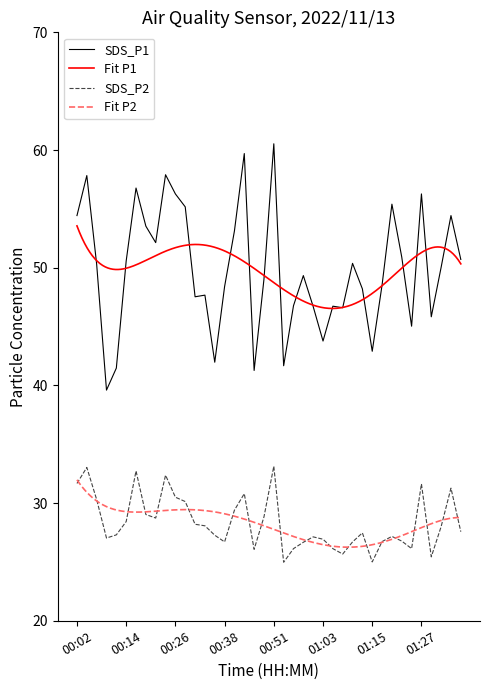

Rank the series by their average value, from highest to lowest.

SDS_P1, SDS_P2